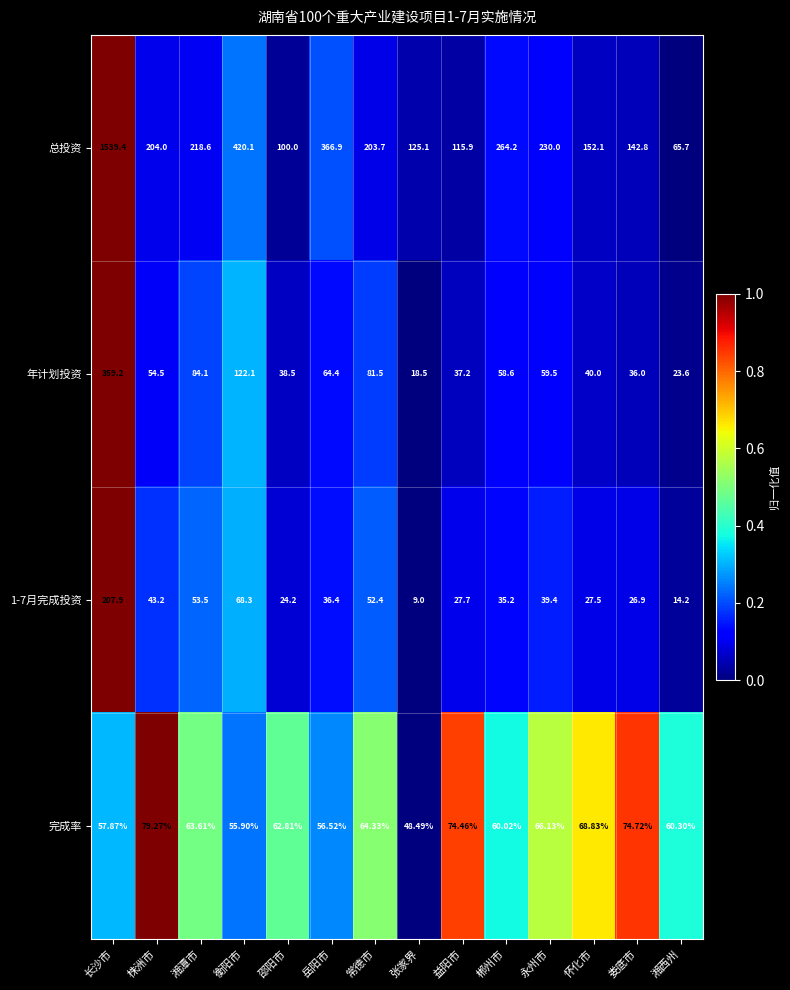

Where is 1-7月完成投资 nearest to the value 108?

衡阳市